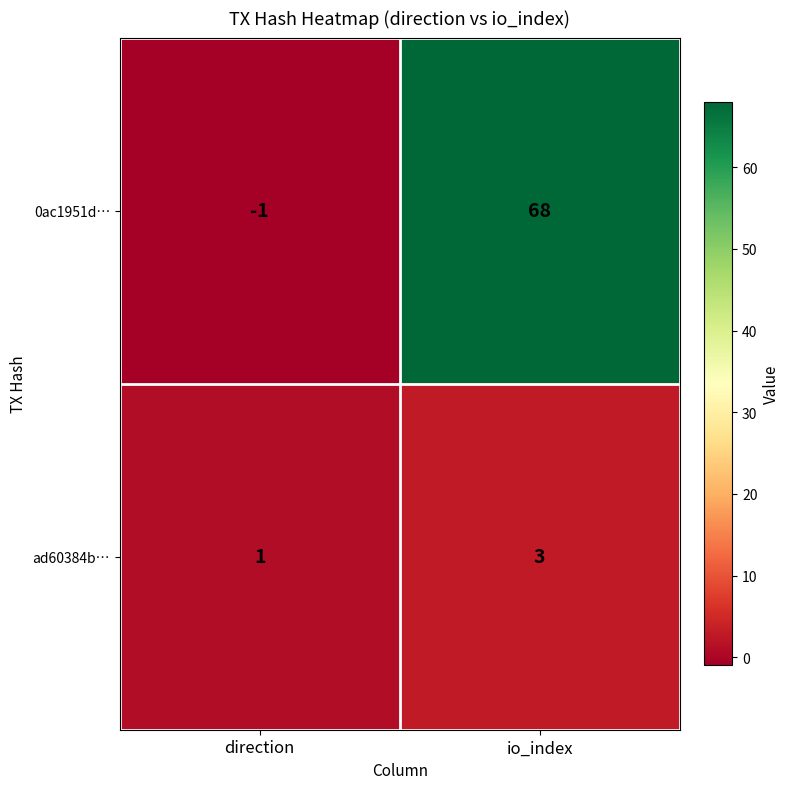

What is the greatest value displayed?

68